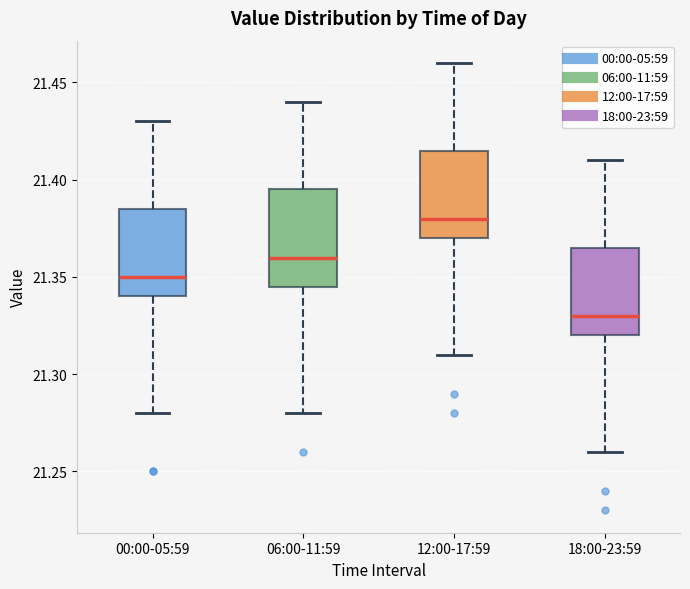

Where does the lower whisker of the box for 18:00-23:59 end on the y-axis? The values are not printed on the chart, so give them approximately, as read against the axis.

21.260